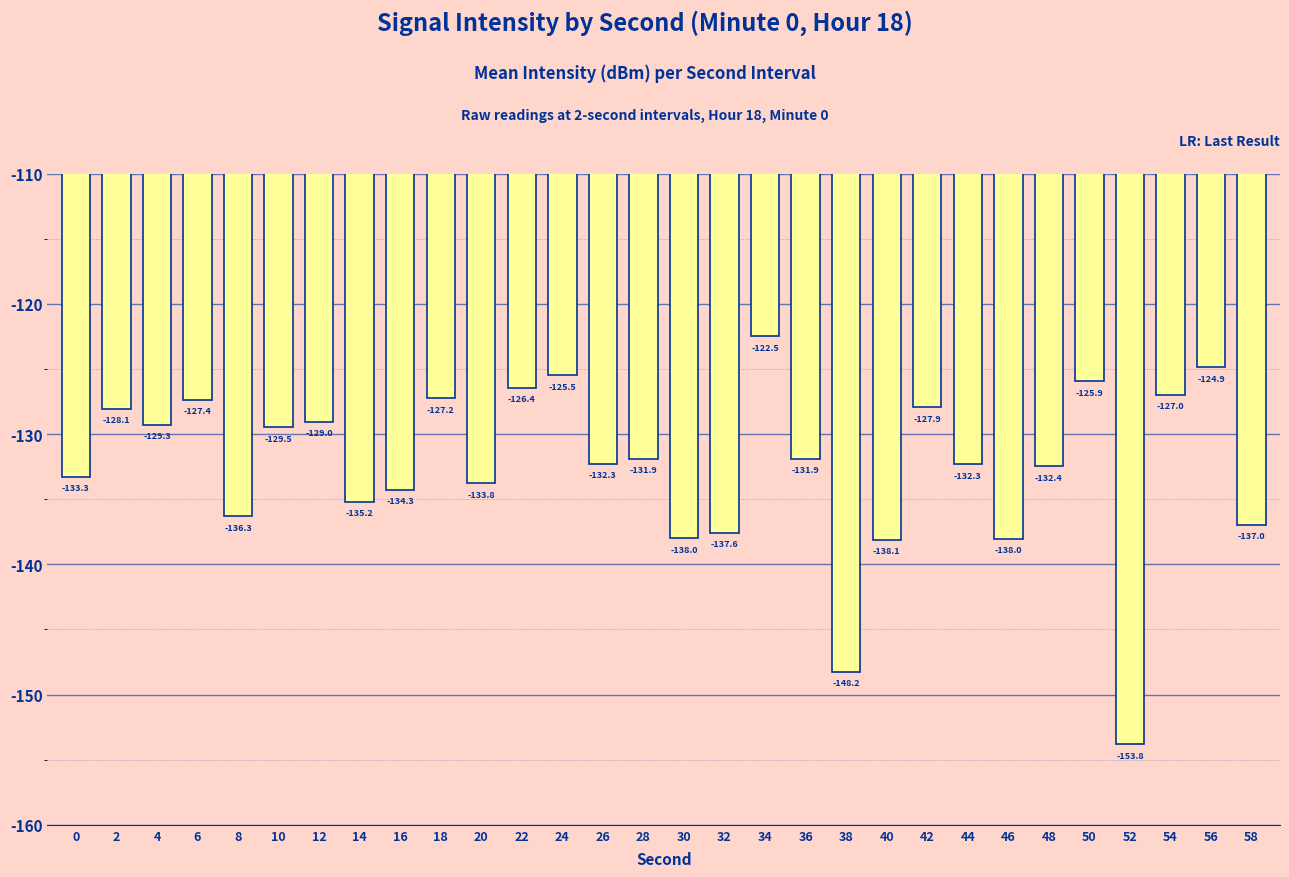

Reading left to right, list all the values displayed in this chart.

-133.3	-128.1	-129.3	-127.4	-136.3	-129.5	-129.0	-135.2	-134.3	-127.2	-133.8	-126.4	-125.5	-132.3	-131.9	-138.0	-137.6	-122.5	-131.9	-148.2	-138.1	-127.9	-132.3	-138.0	-132.4	-125.9	-153.8	-127.0	-124.9	-137.0